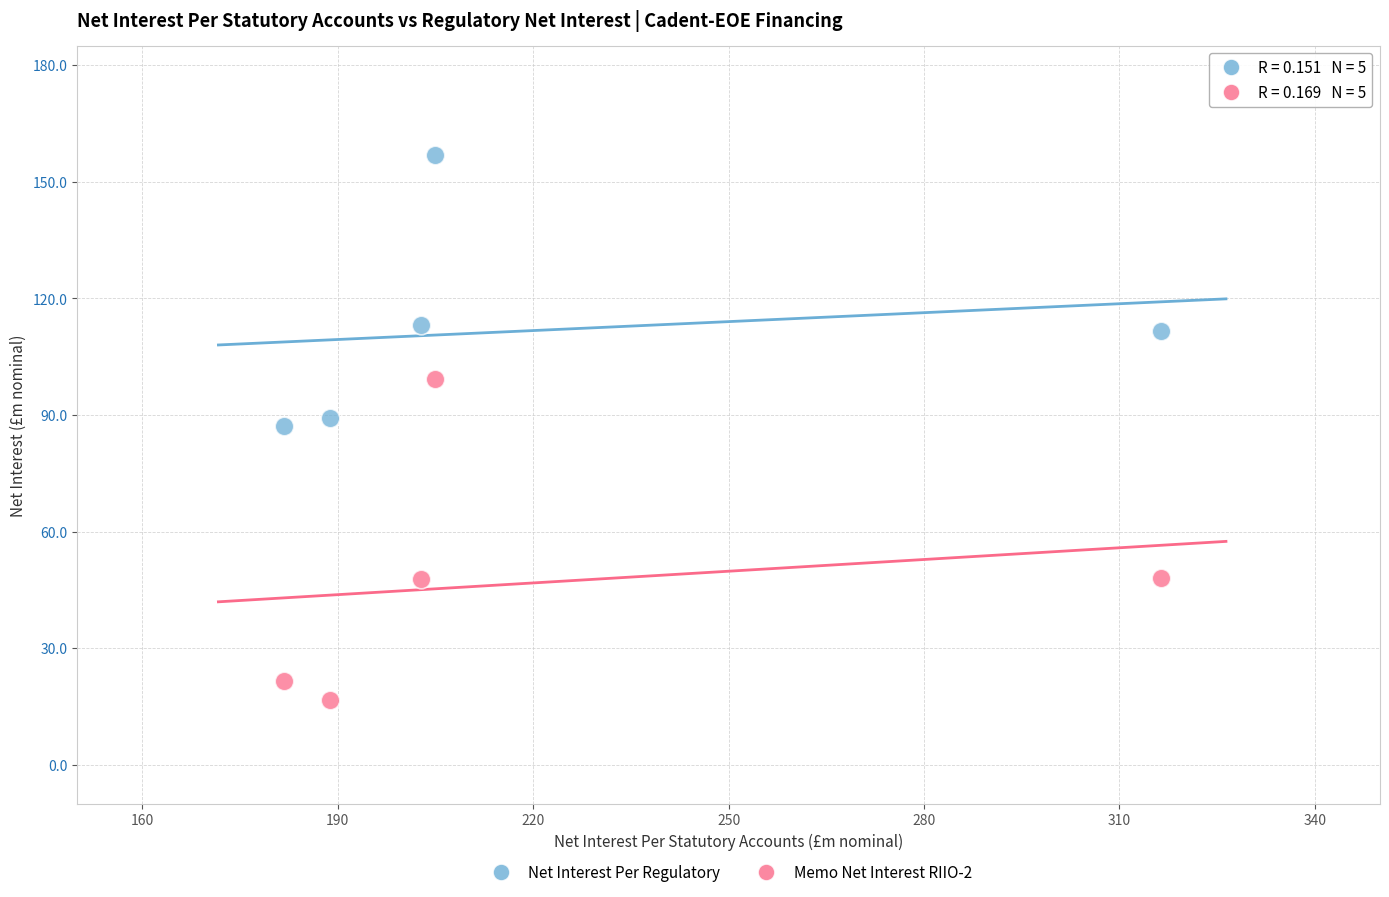

Which series contains the highest Y value?

Net Interest Per Regulatory